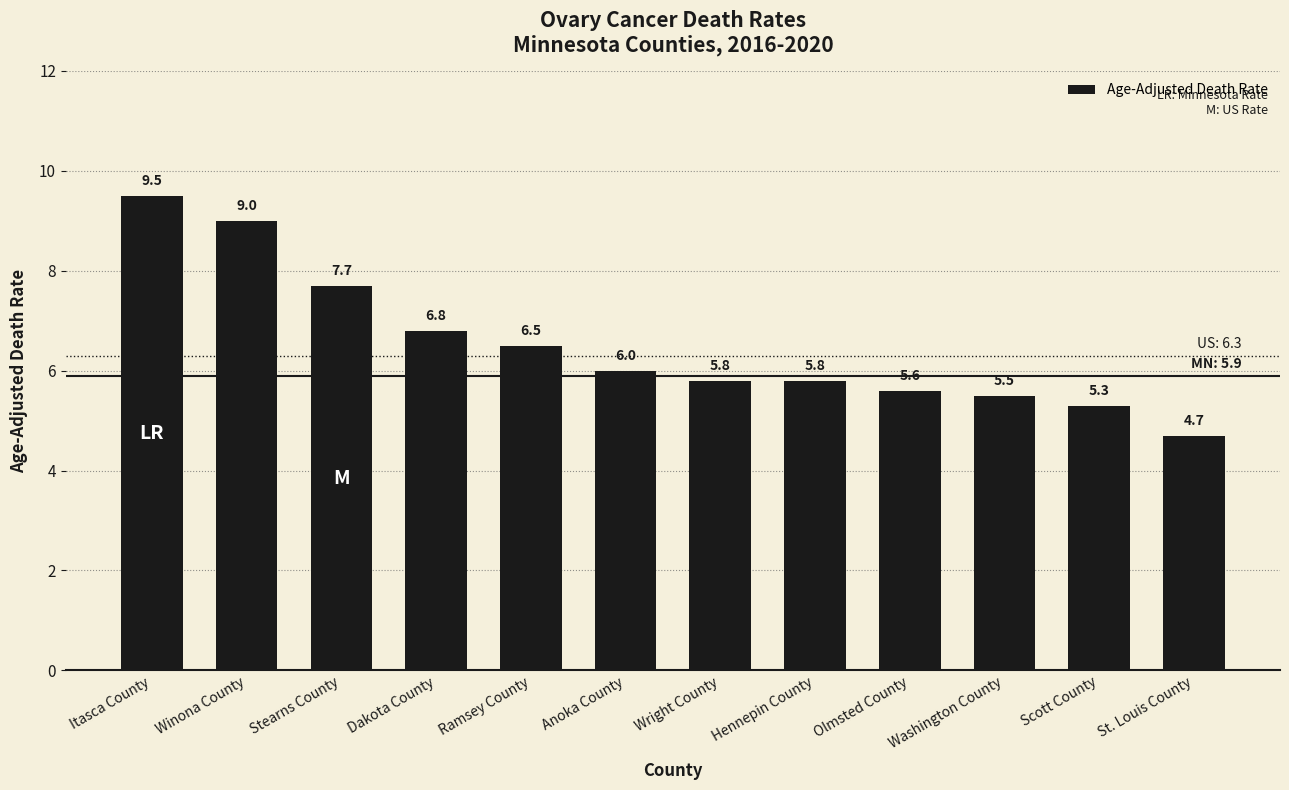

What is the minimum value shown in the chart?

4.7